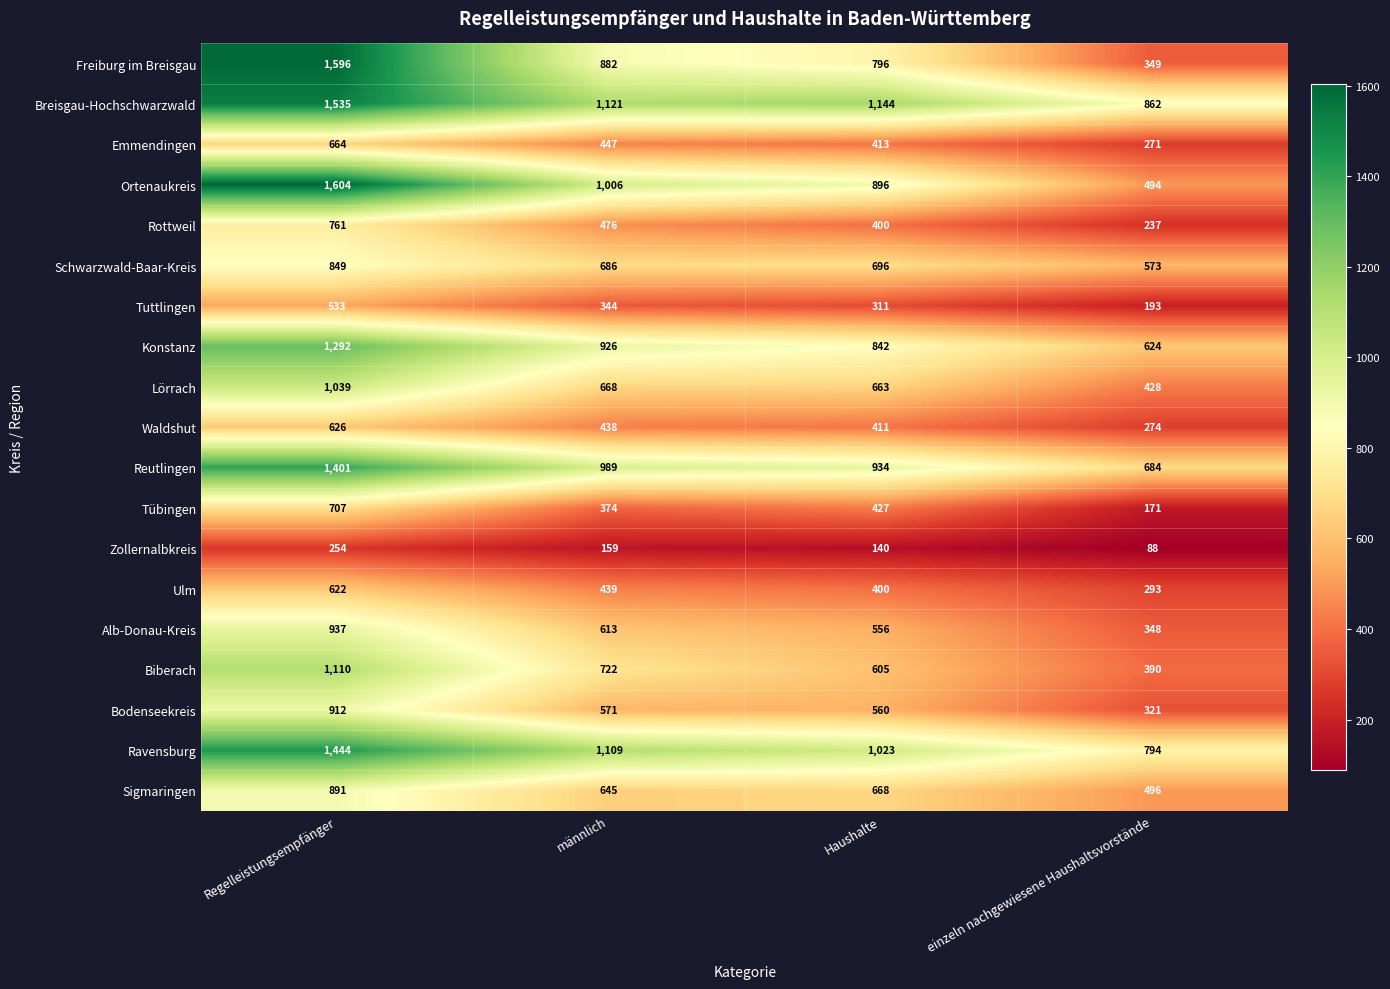

Count the number of data series in this chart.

19